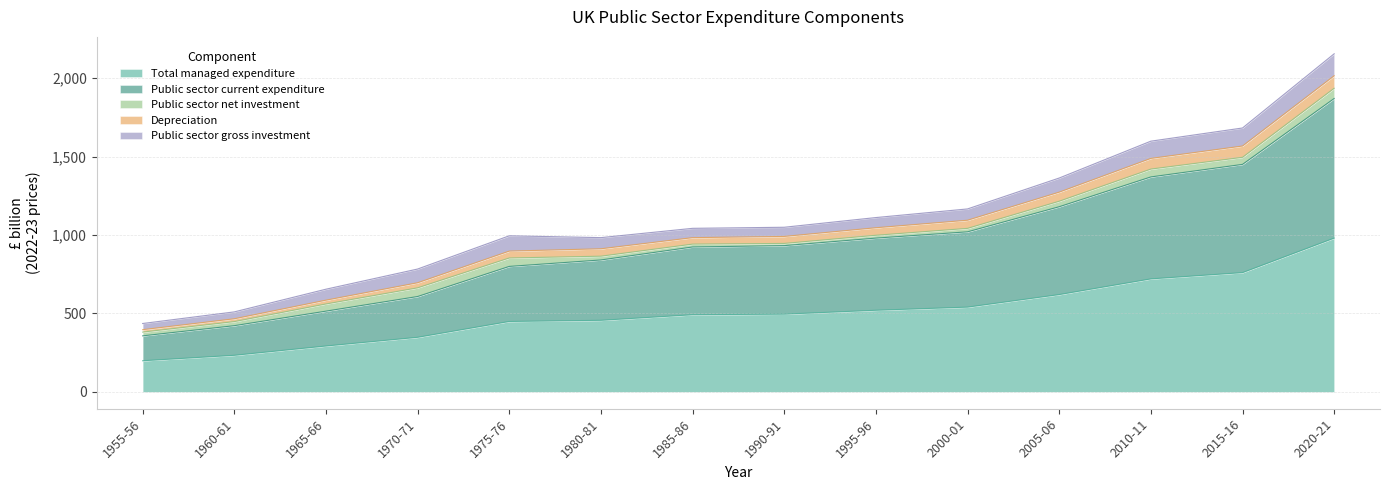

What is the lowest value of the Total managed expenditure series?

198.1